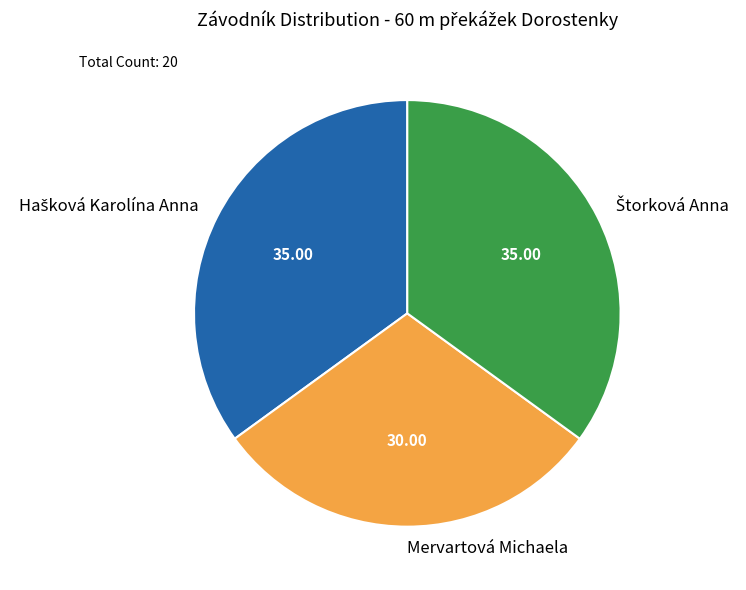

What is the smallest slice in the pie chart?

Mervartová Michaela